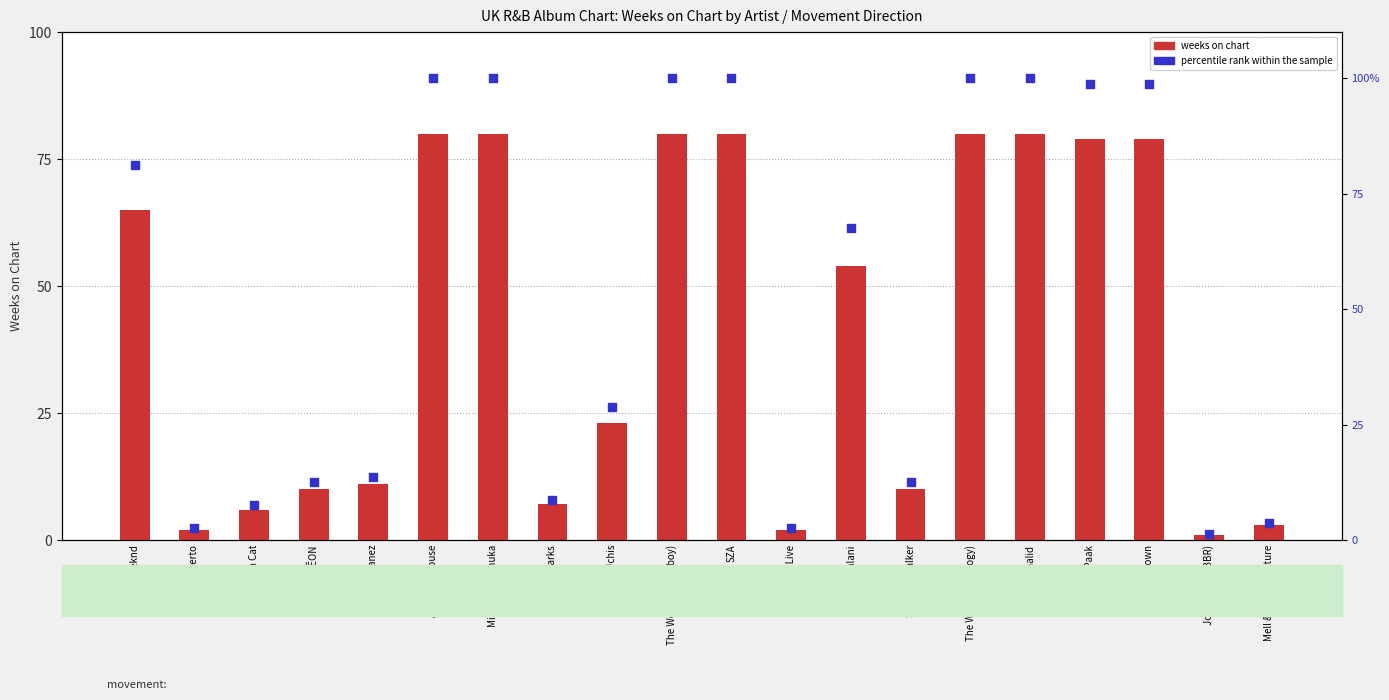

Which series has the widest spread of Y values?

percentile rank within sample